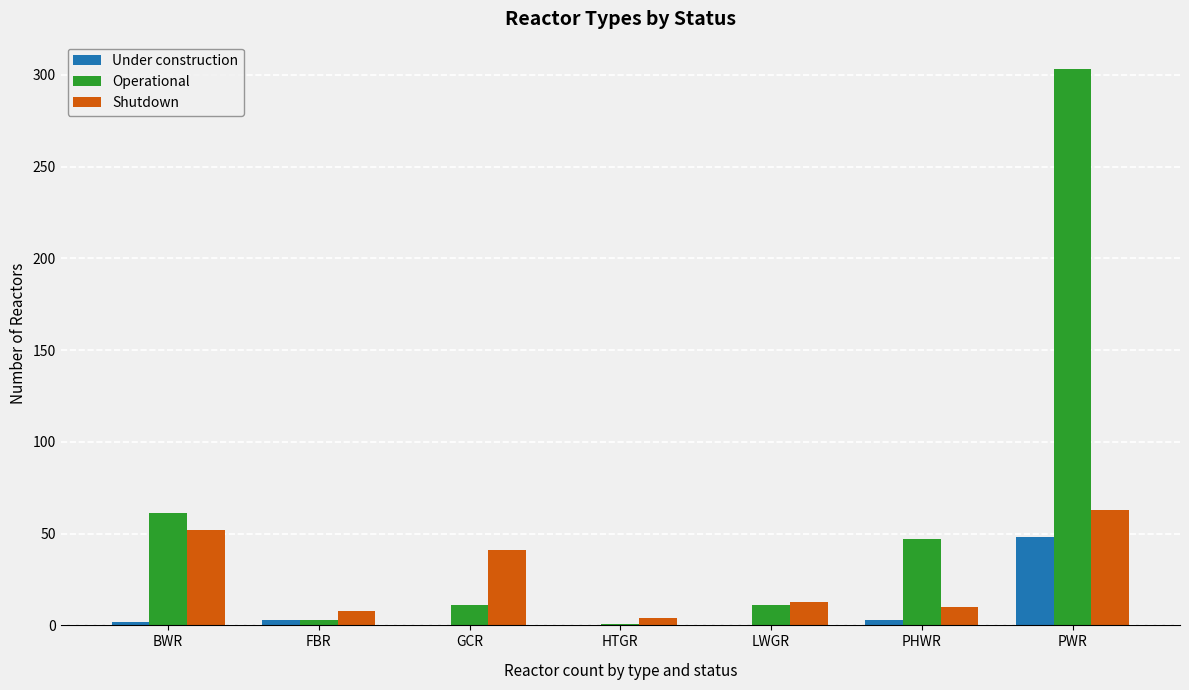

Which series changed the most between LWGR and PWR?

Operational